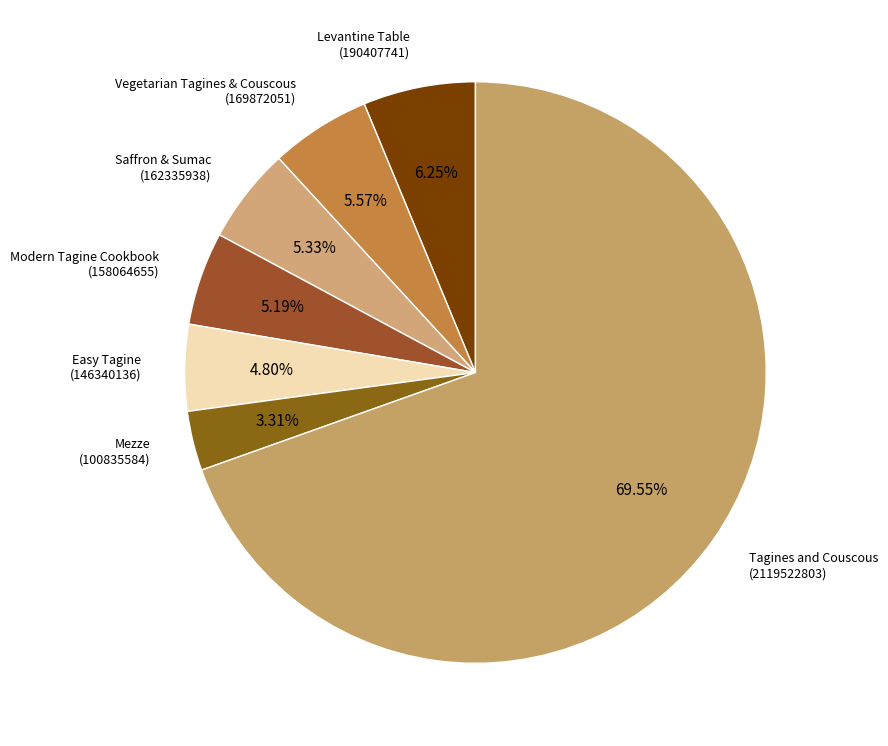

Which slice is the smallest?

Mezze
(100835584)